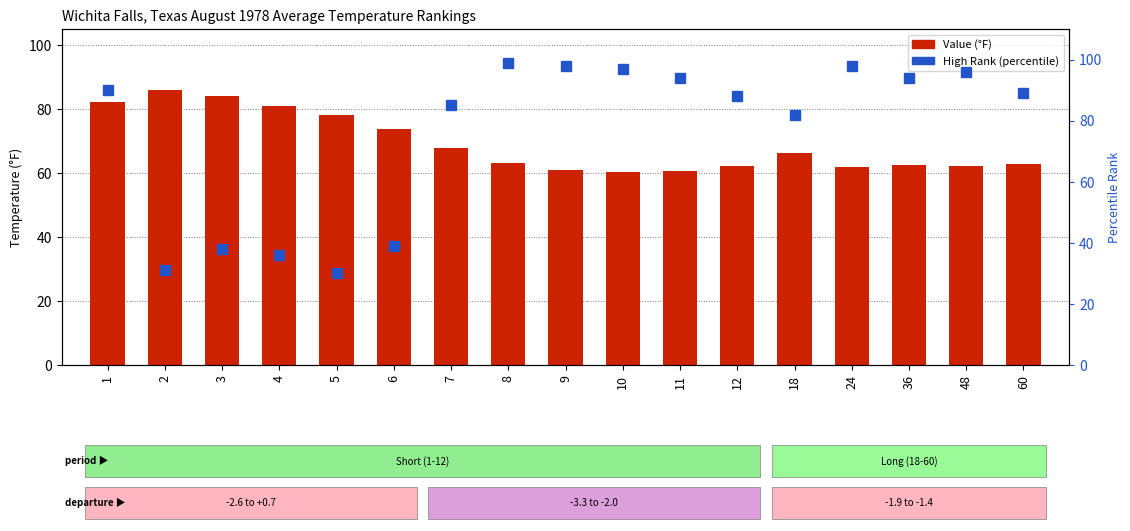

Is it true that Value (°F) equals 20.7 at 36?

False